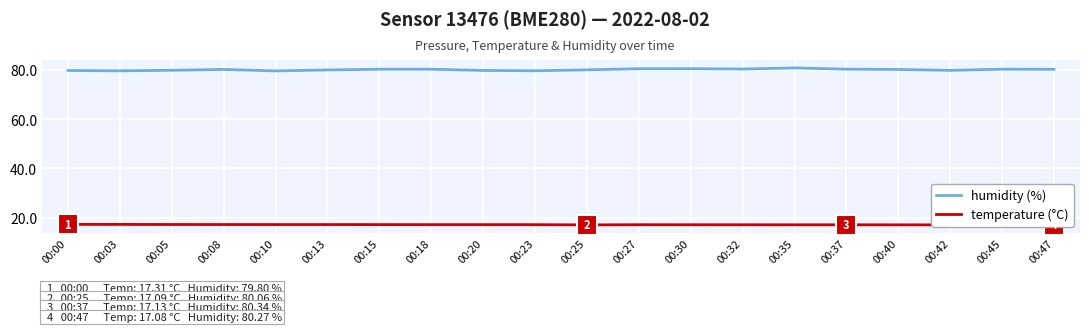

Does the chart display data point markers on the line(s)?

No